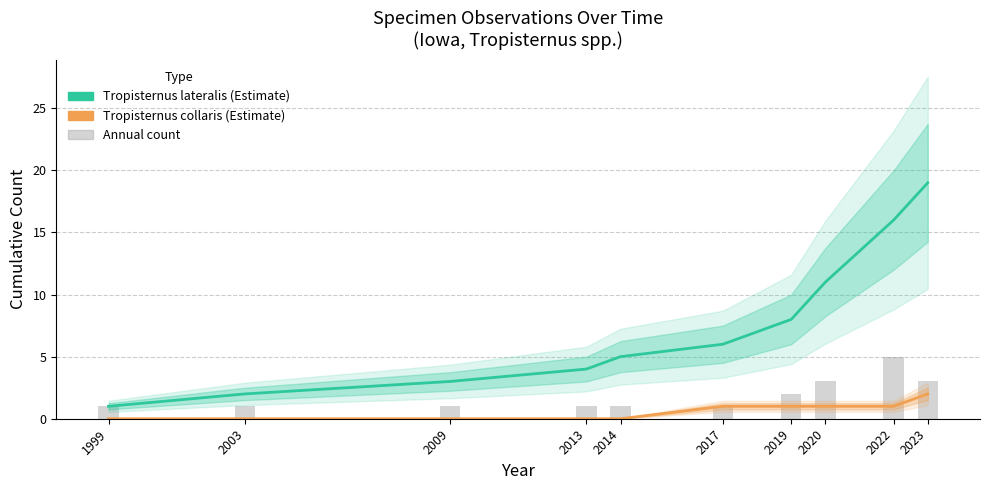

What is the average value of the Tropisternus collaris series?

1